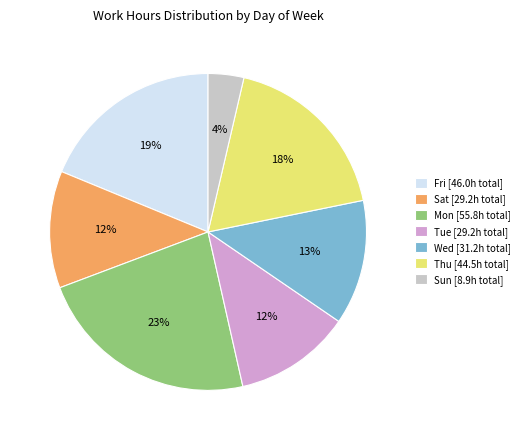

Which slice is the smallest?

Sun